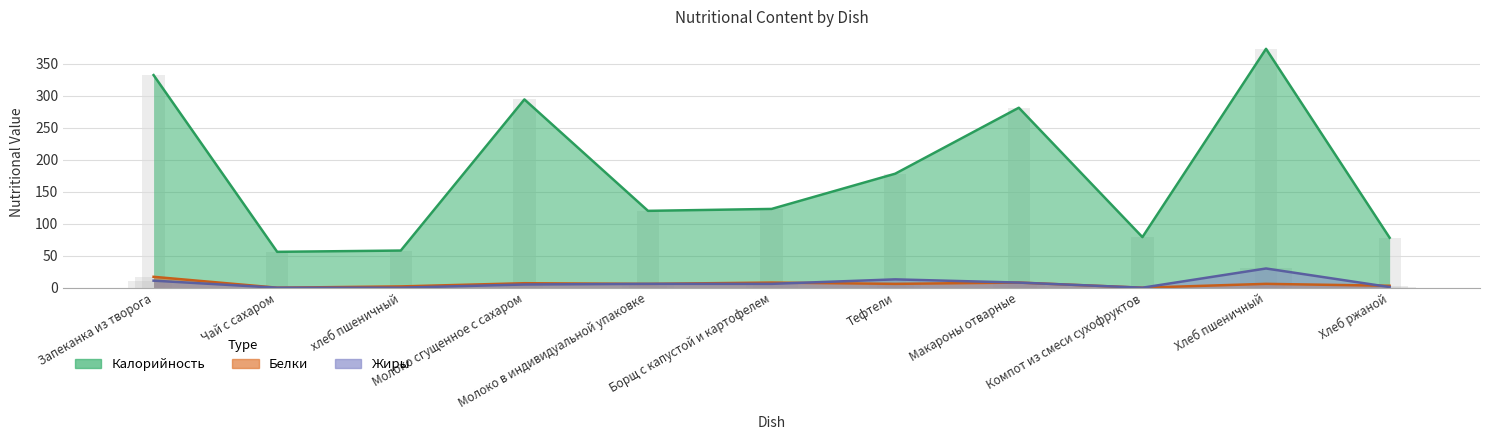

Between Запеканка из творога and Макароны отварные, which series saw the biggest shift?

Калорийность